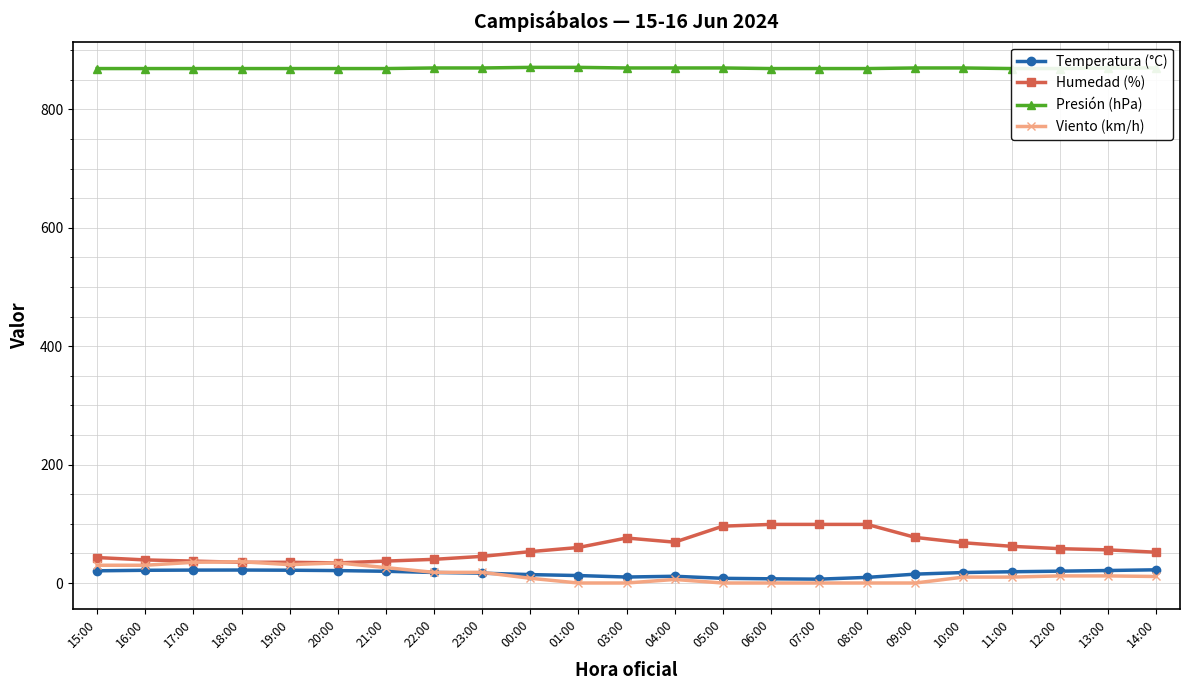

What is the spread (max minus min) of values at 07:00?

869.0